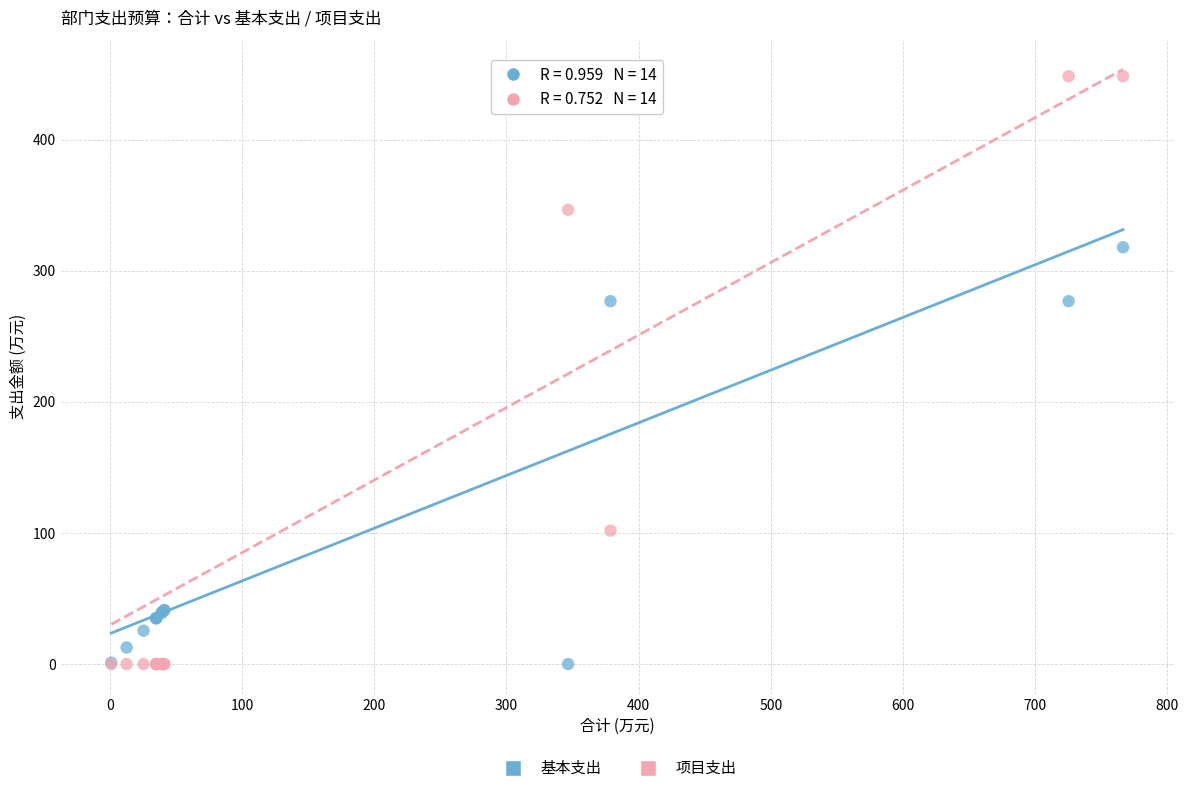

Which series has the largest Y range (max minus min)?

项目支出